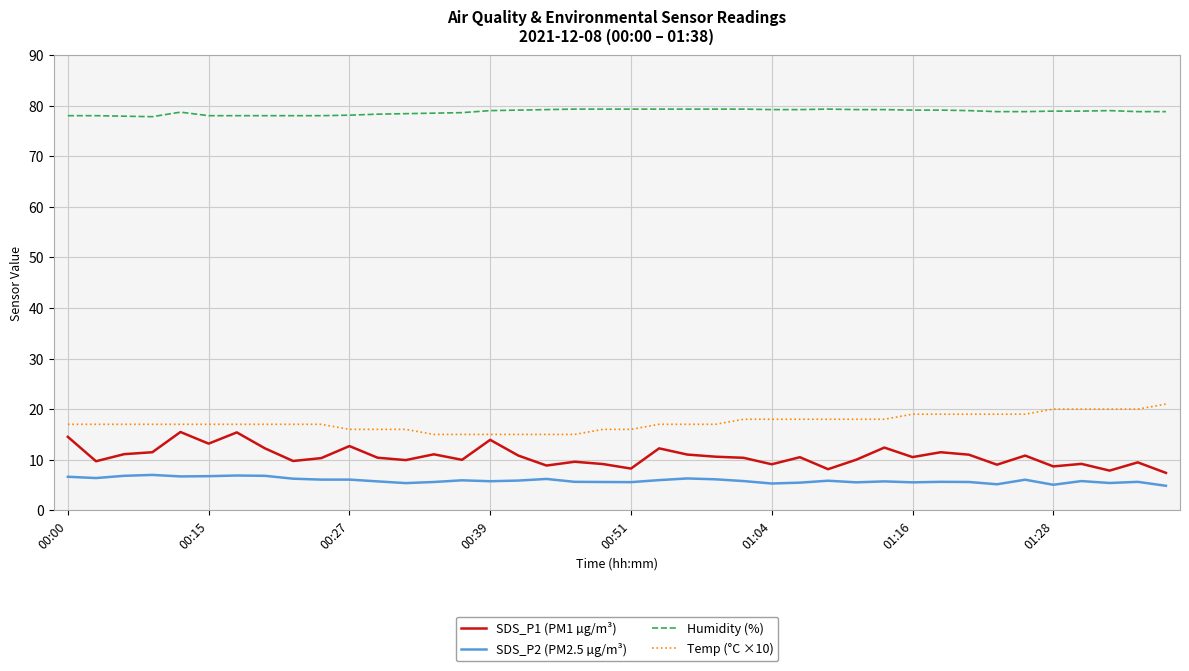

List the series in order of their peak value, highest first.

Humidity (%), Temp (°C ×10), SDS_P1 (PM1 µg/m³), SDS_P2 (PM2.5 µg/m³)